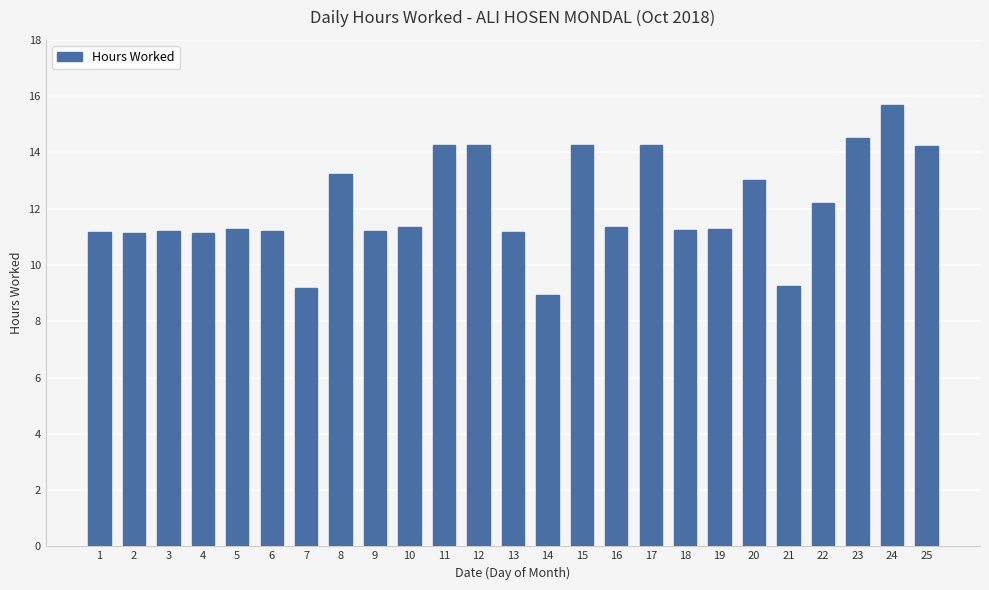

What is the difference between the maximum and minimum values?

6.8